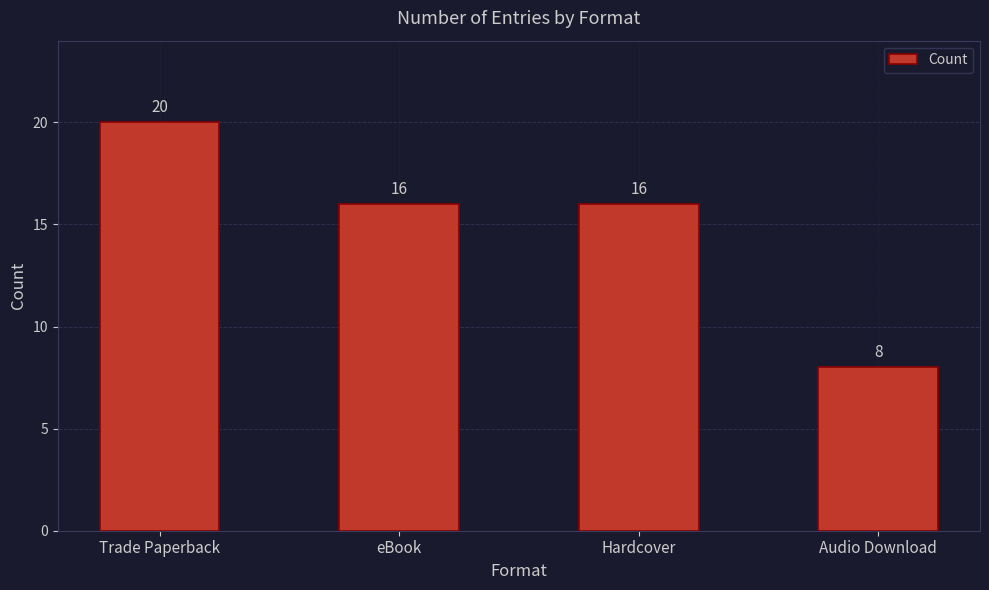

What position from the right is Trade Paperback?

4